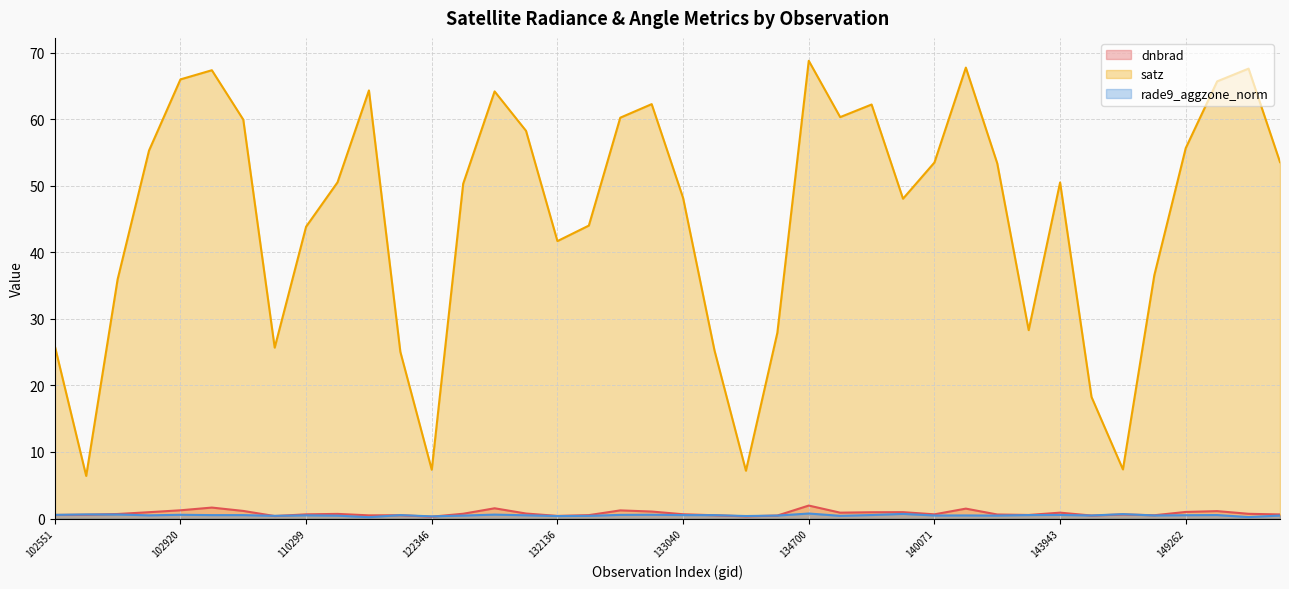

What is the lowest value of the dnbrad series?

0.3